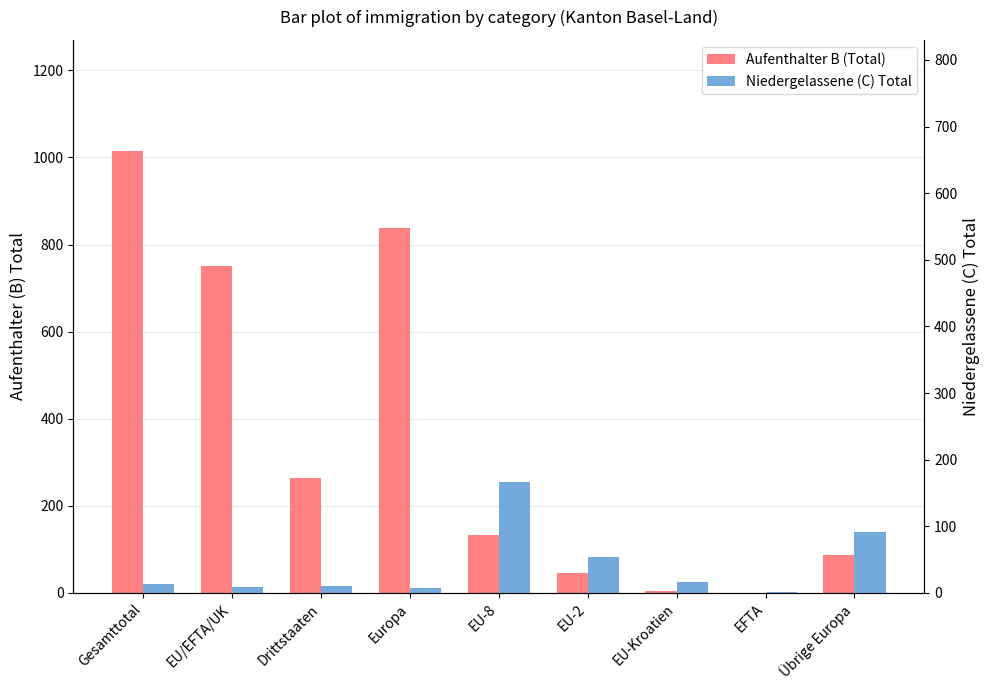

What are all the series names shown in the legend?

Aufenthalter B (Total), Niedergelassene (C) Total